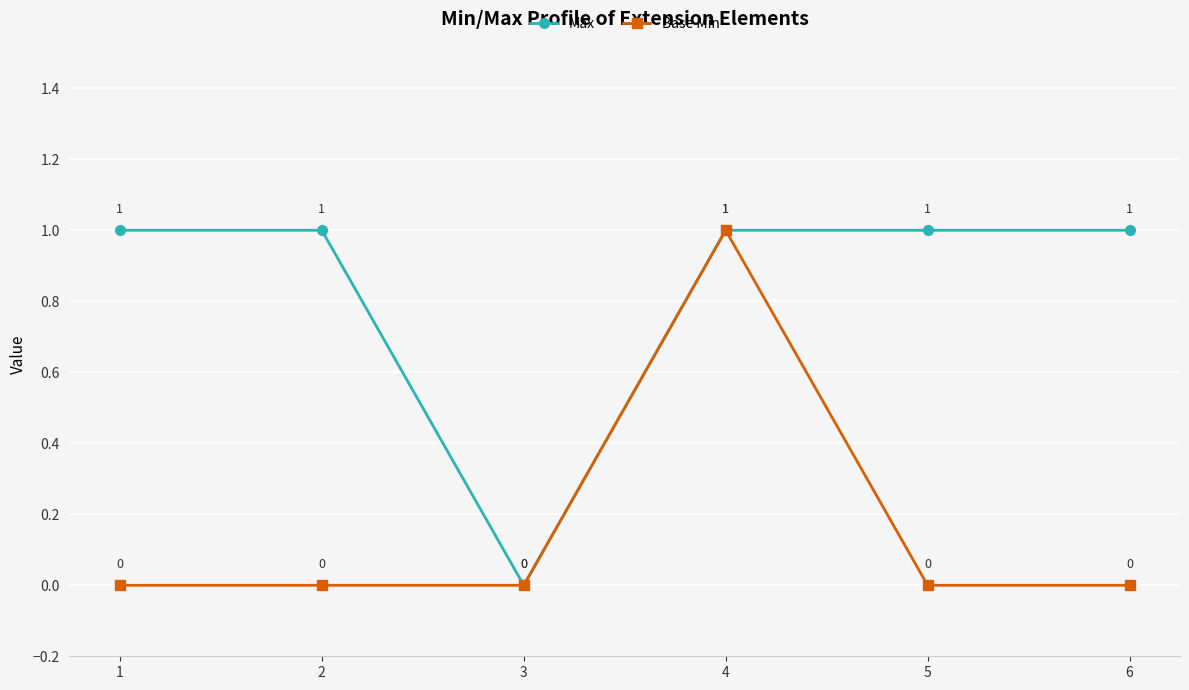

Count the number of categories in the chart.

6